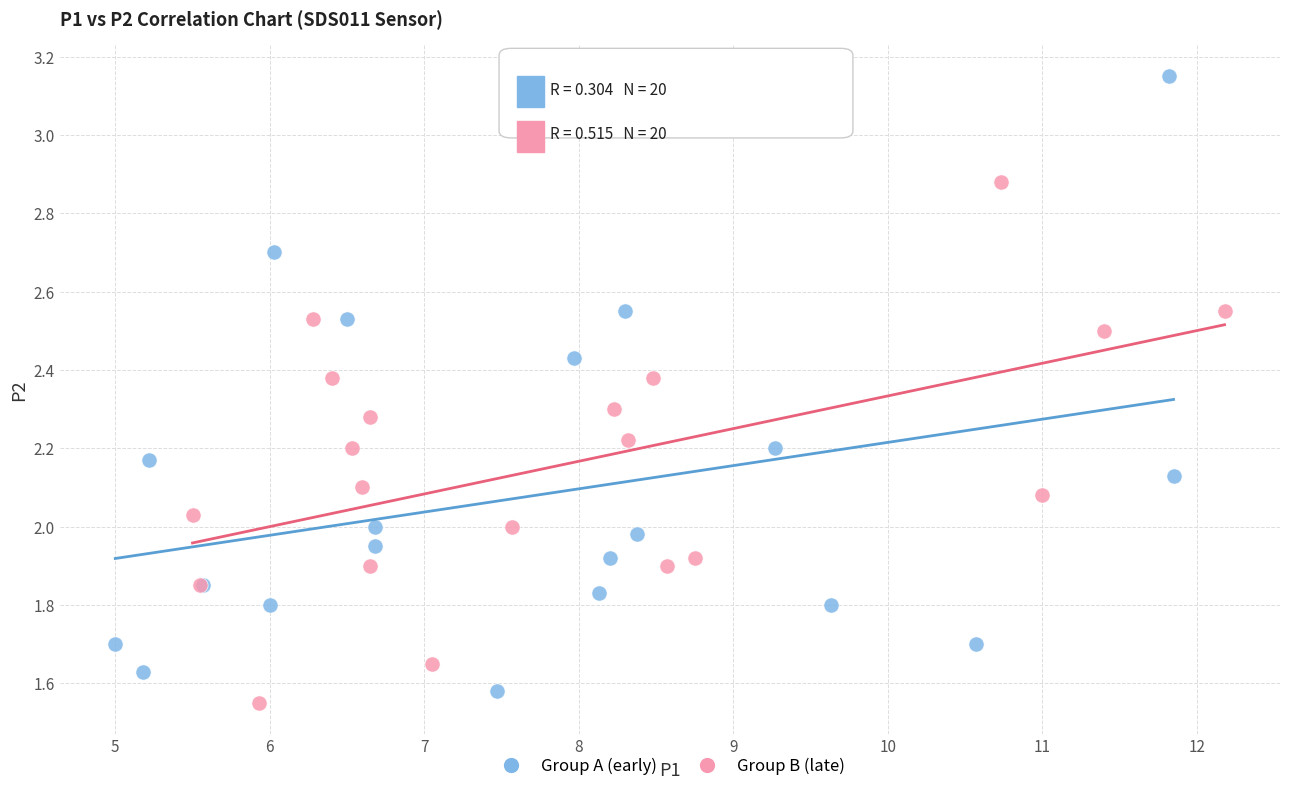

Which series contains the highest Y value?

Group A (early)